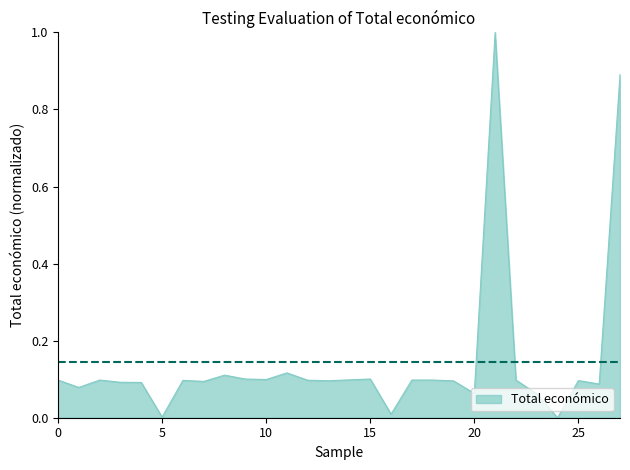

What is the difference between the maximum and minimum values?

1.0